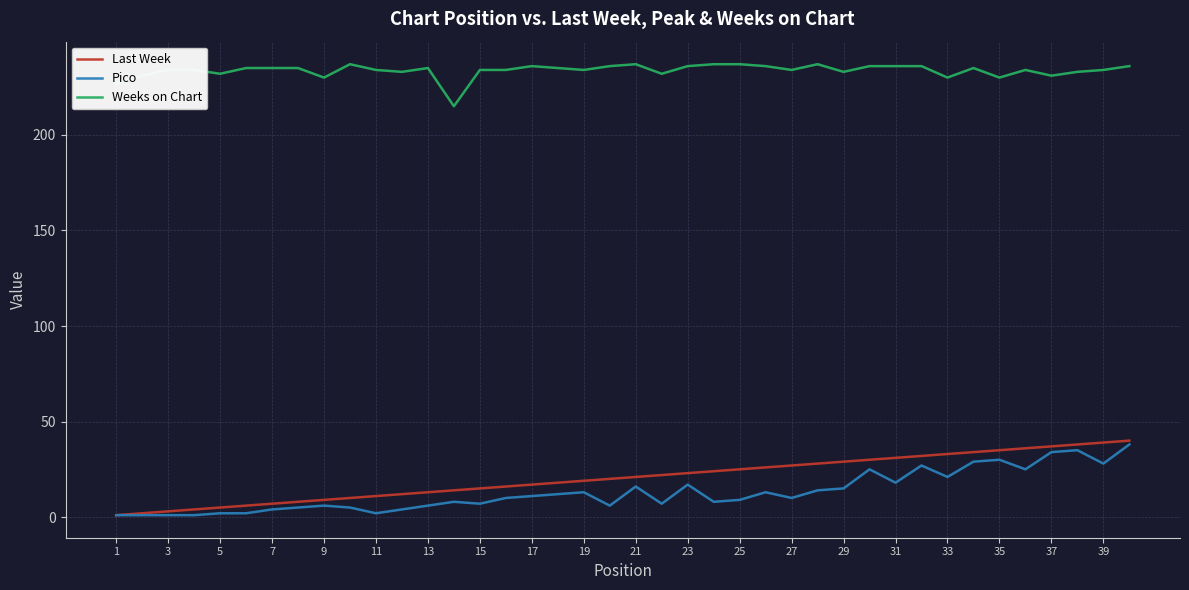

What is the maximum value for Last Week?

40